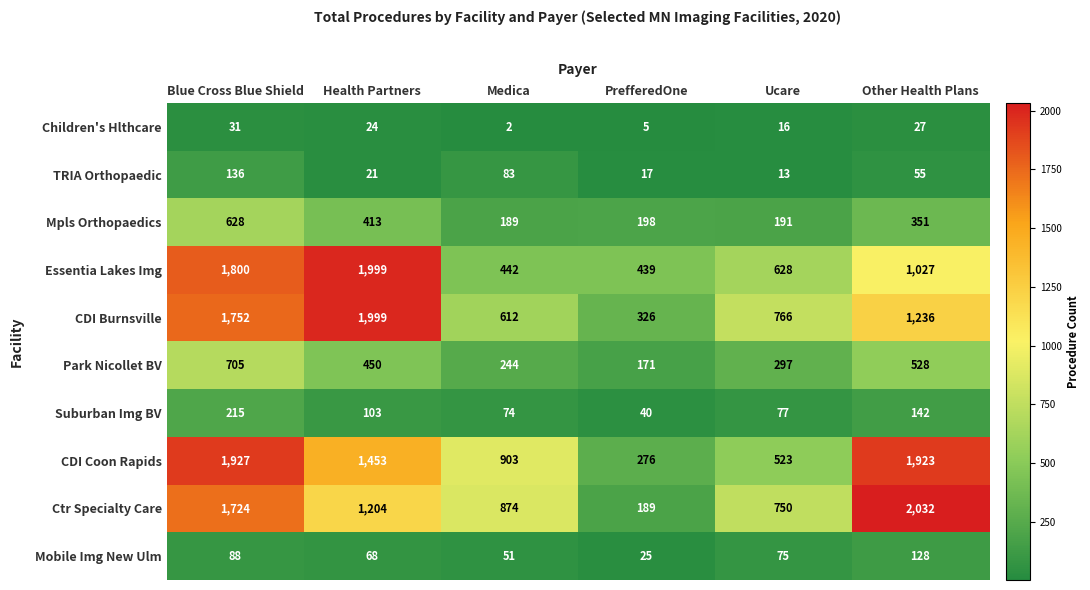

What is the spread (max minus min) of values at Medica?

901